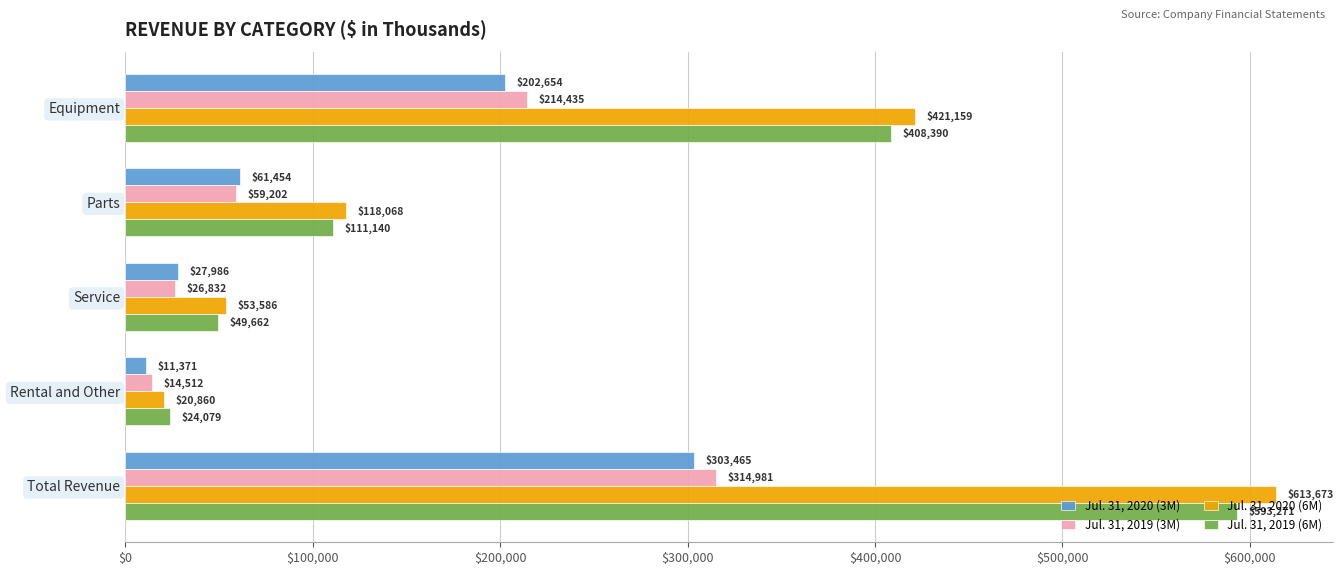

What is the difference between the maximum and minimum values in the Jul. 31, 2019 (6M) series?

569192